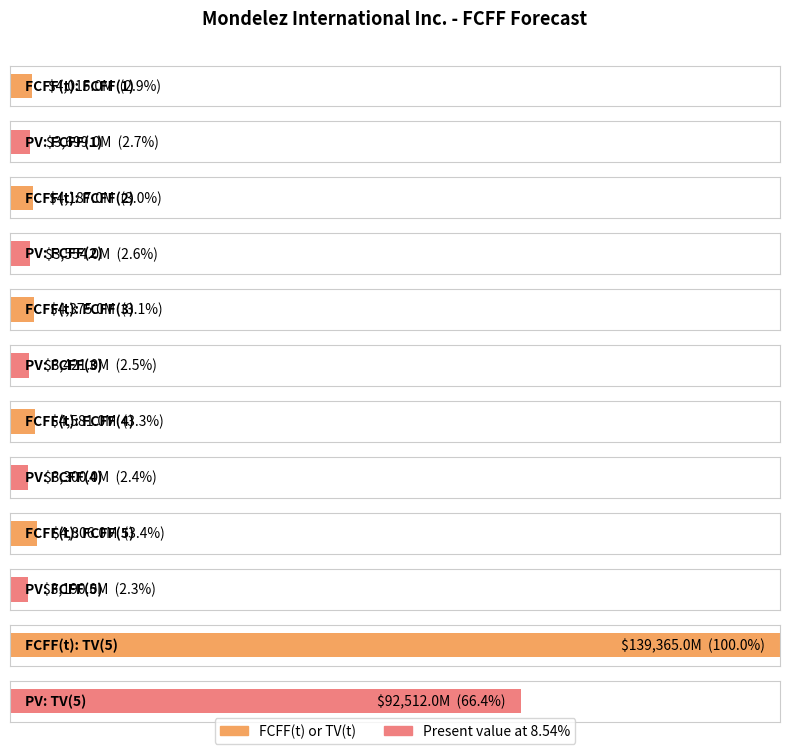

Does the chart contain stacked bars?

No